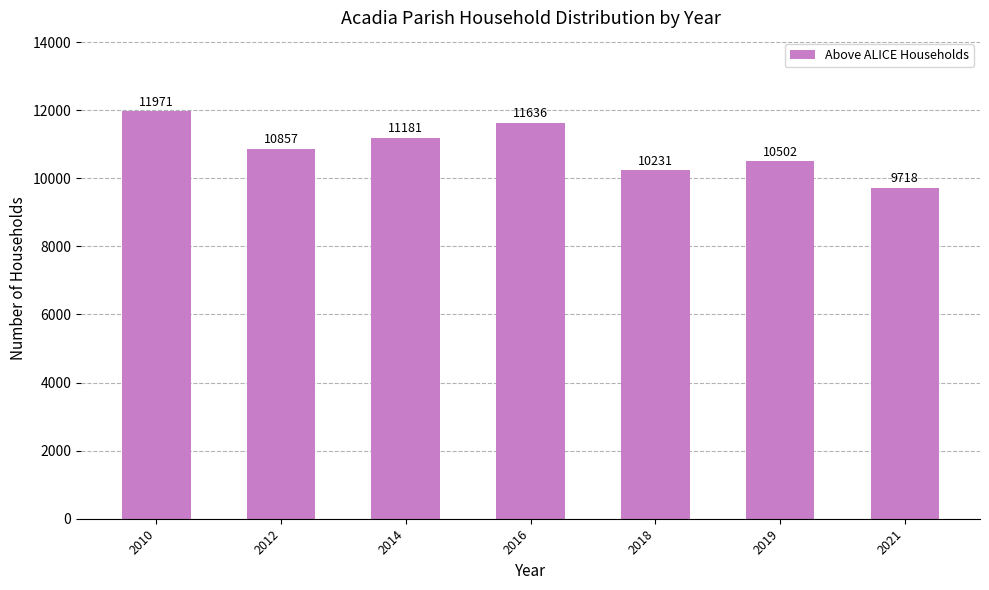

What is the average value?

10871